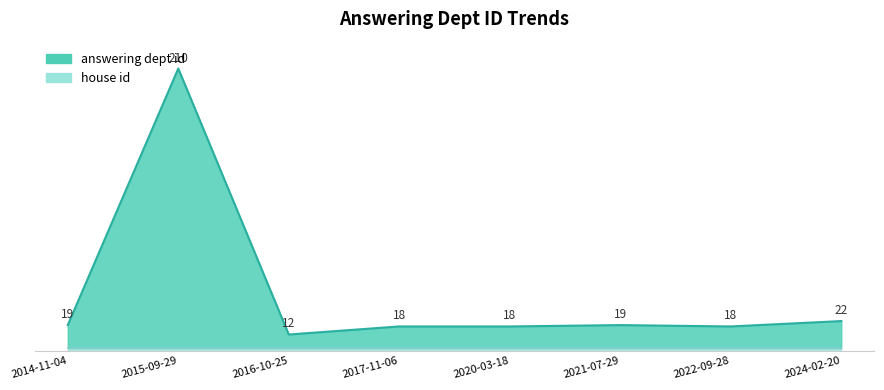

Between 2017-11-06 and 2022-09-28, which series saw the biggest shift?

answering dept id line